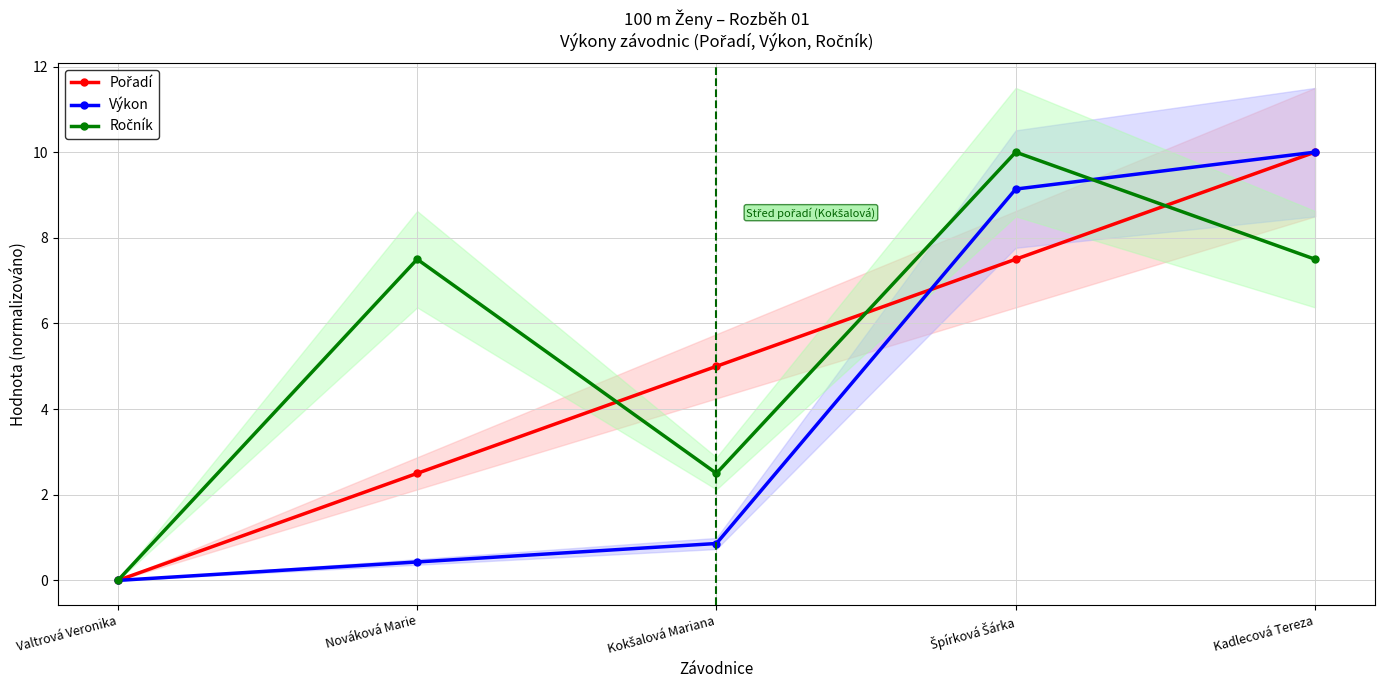

Is the value of Ročník at Špírková Šárka greater than the value of Pořadí at Nováková Marie?

Yes